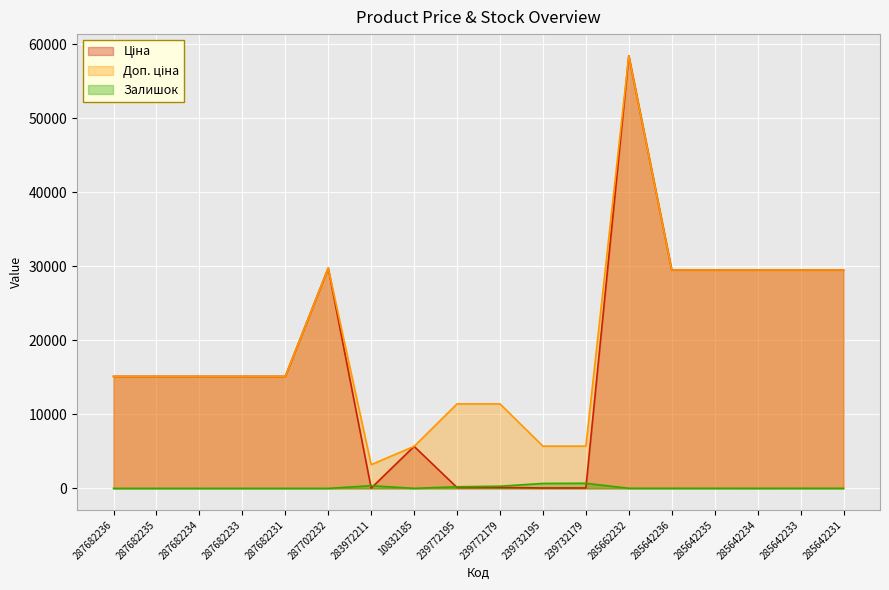

Where does the Залишок series first go above 13?

283972211